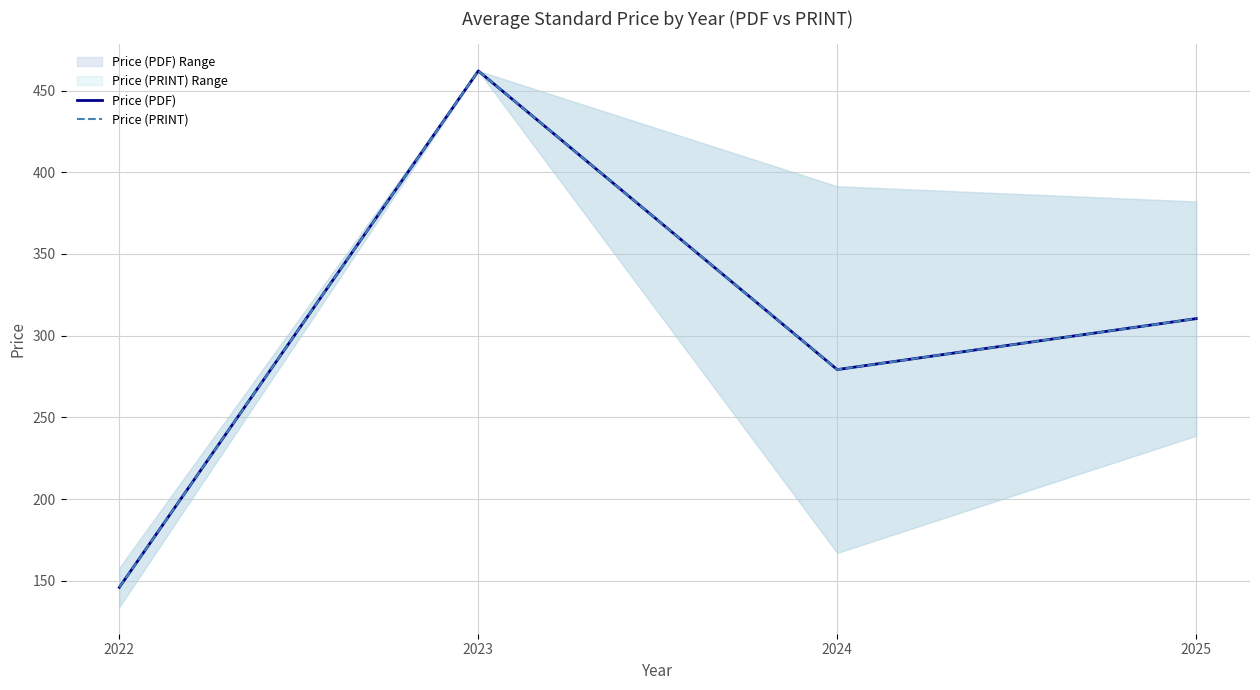

What is the sum of all Price (PRINT) values?

1197.7